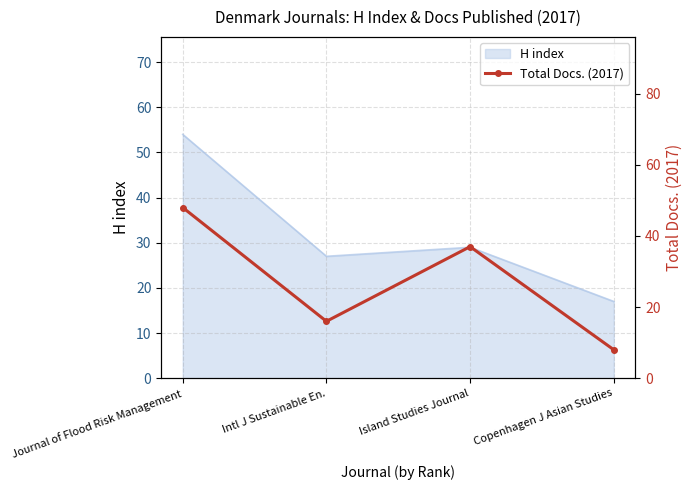

Is it true that H index equals 29 at Island Studies Journal?

True